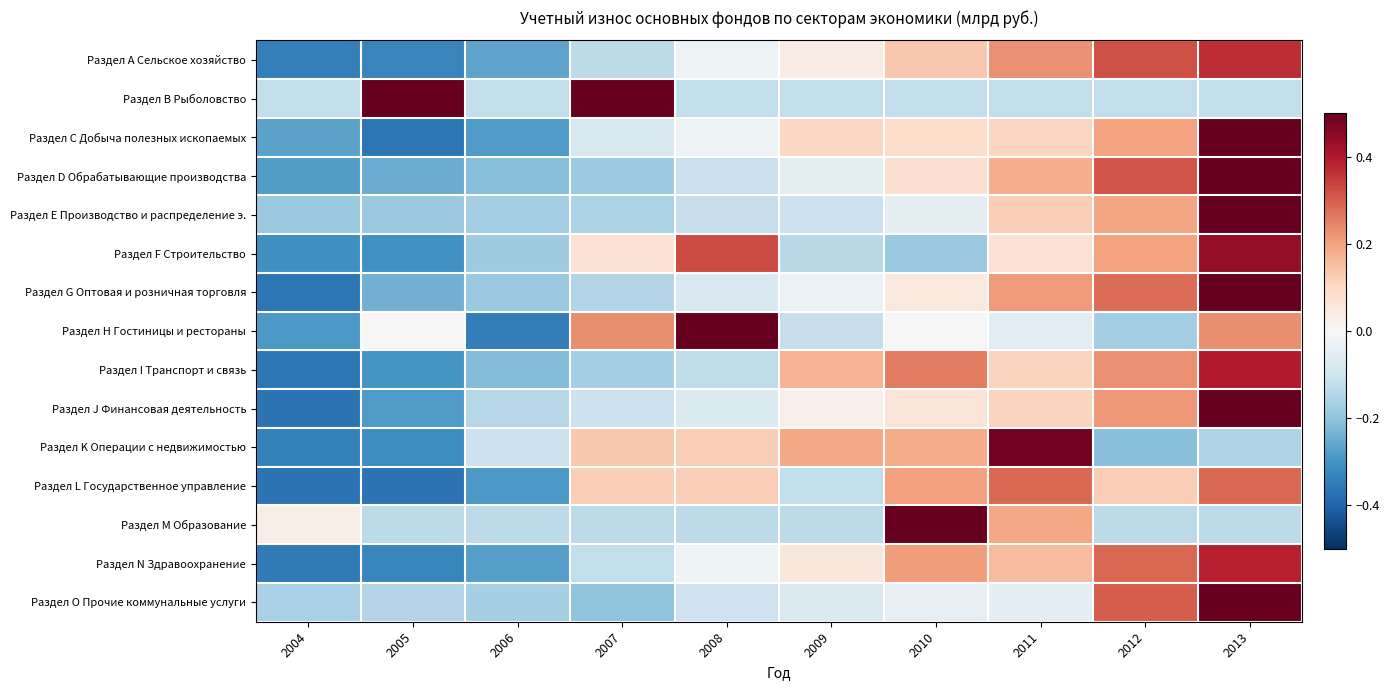

At which category does the chart reach its peak across all series?

2005